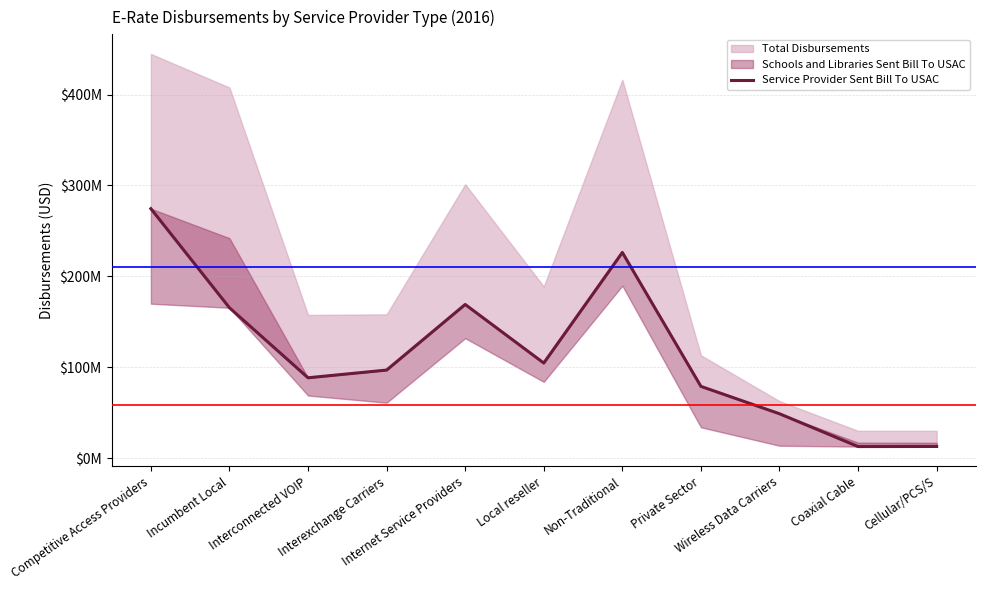

Does the chart display data point markers on the line(s)?

No